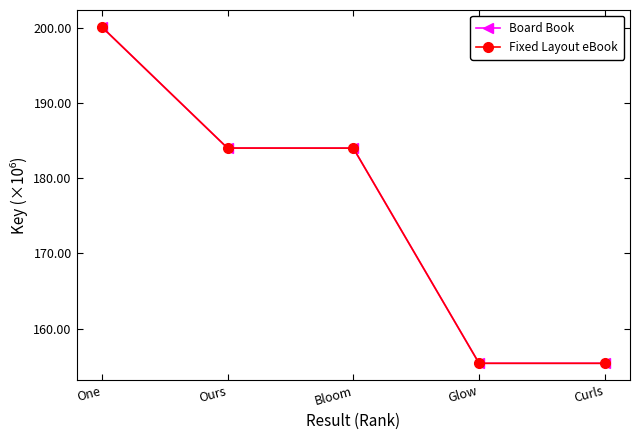

Is this an area chart (filled region under the line)?

No